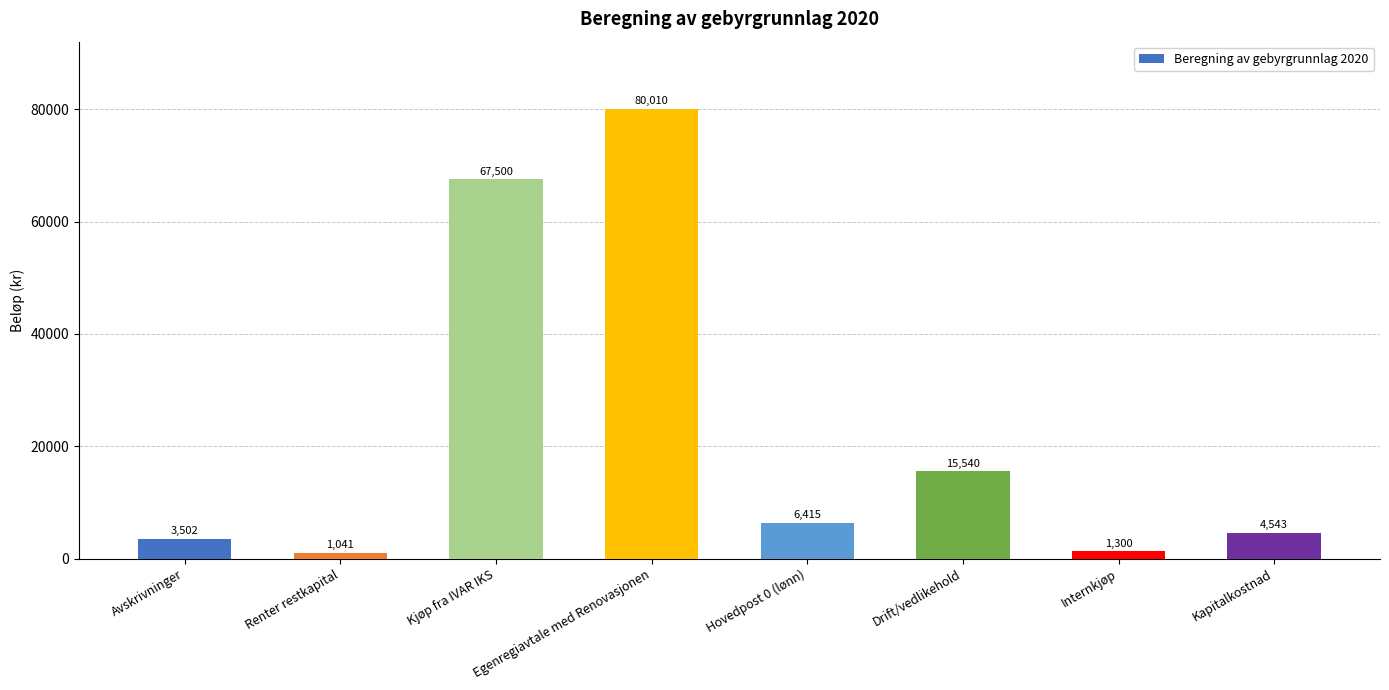

How many bars are there in total?

8